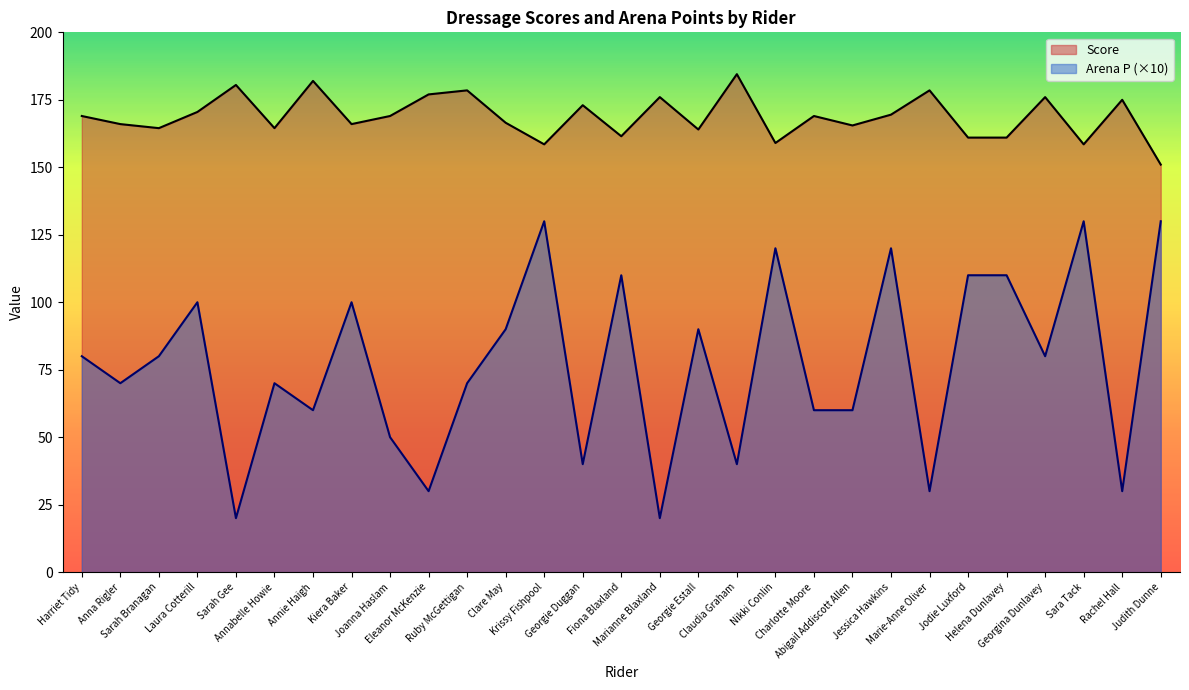

How many interior local valleys does the Arena P series have?

10